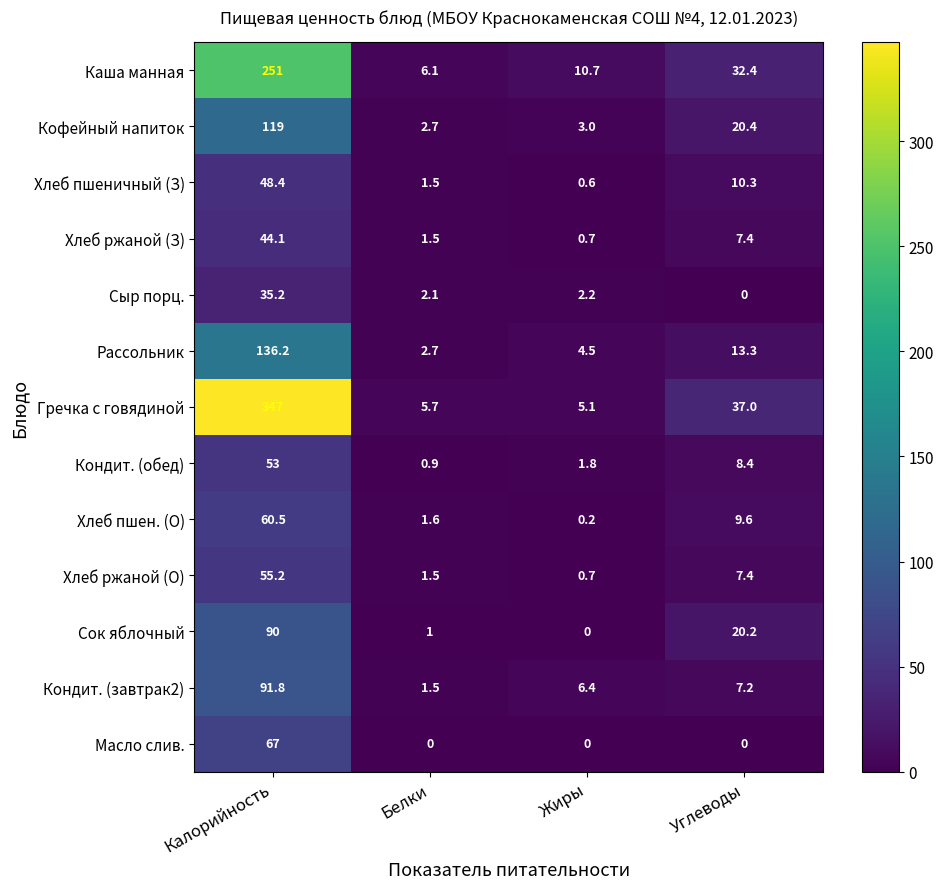

What is the total value across all series at Углеводы?

173.6